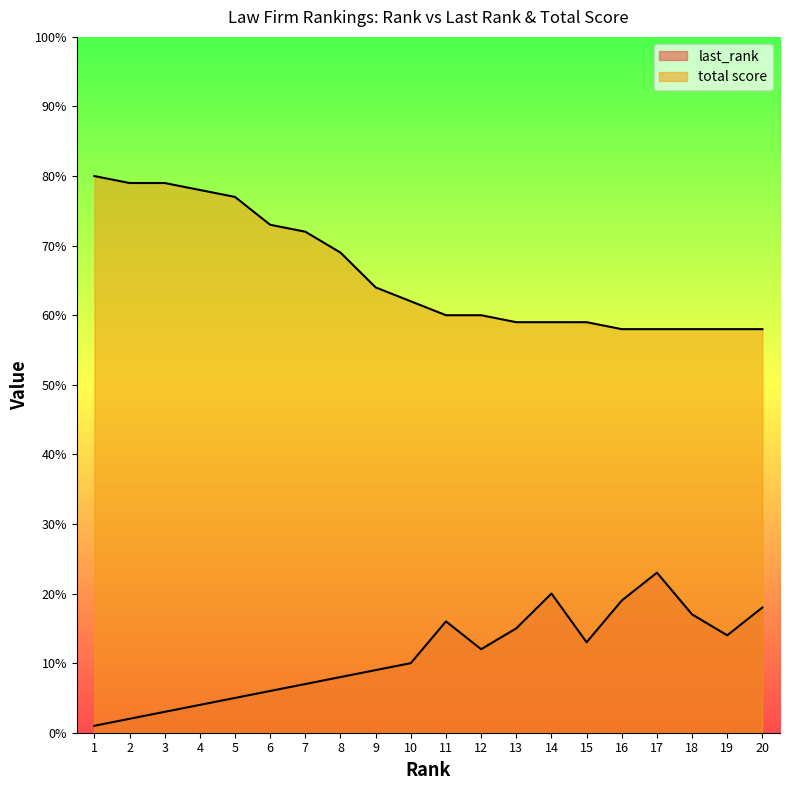

What is the difference between the total score values at 12 and 13?

1